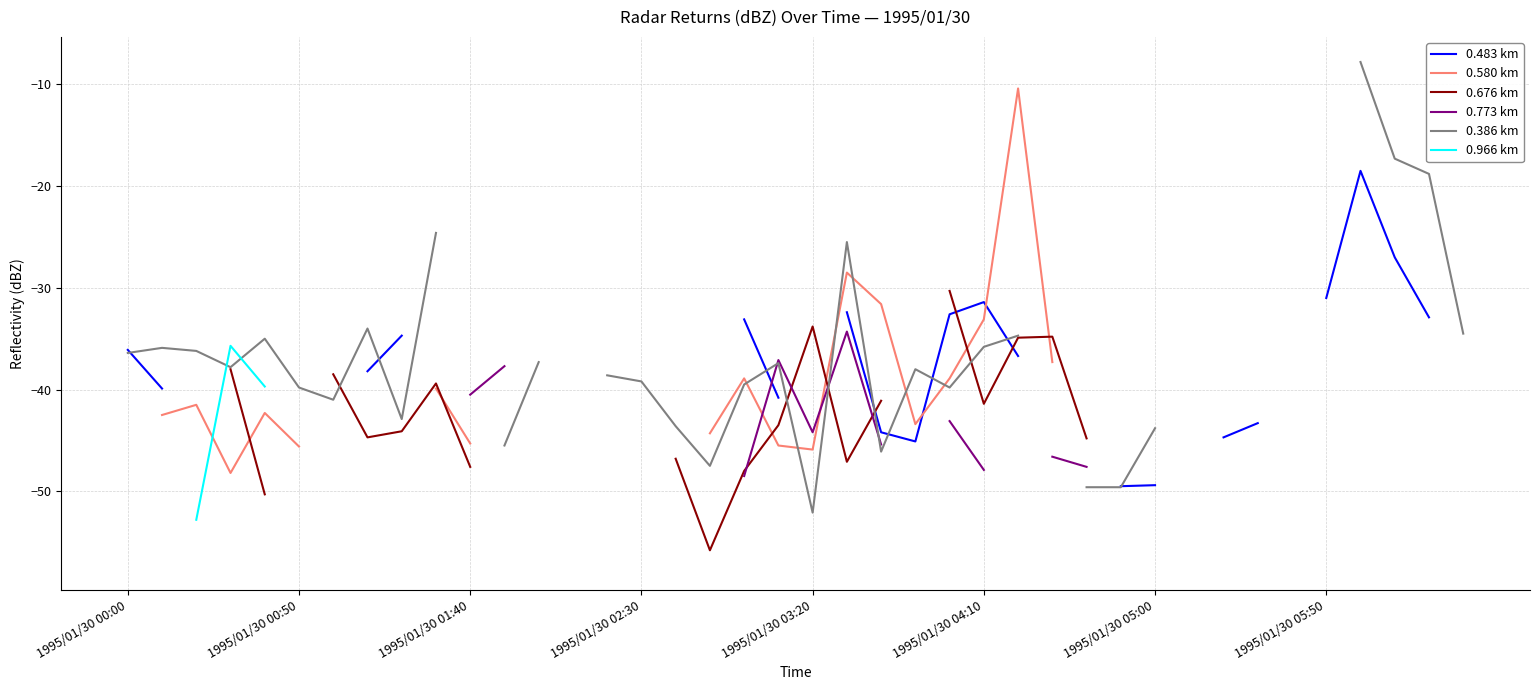

How many values in 0.483 km are below zero?

24